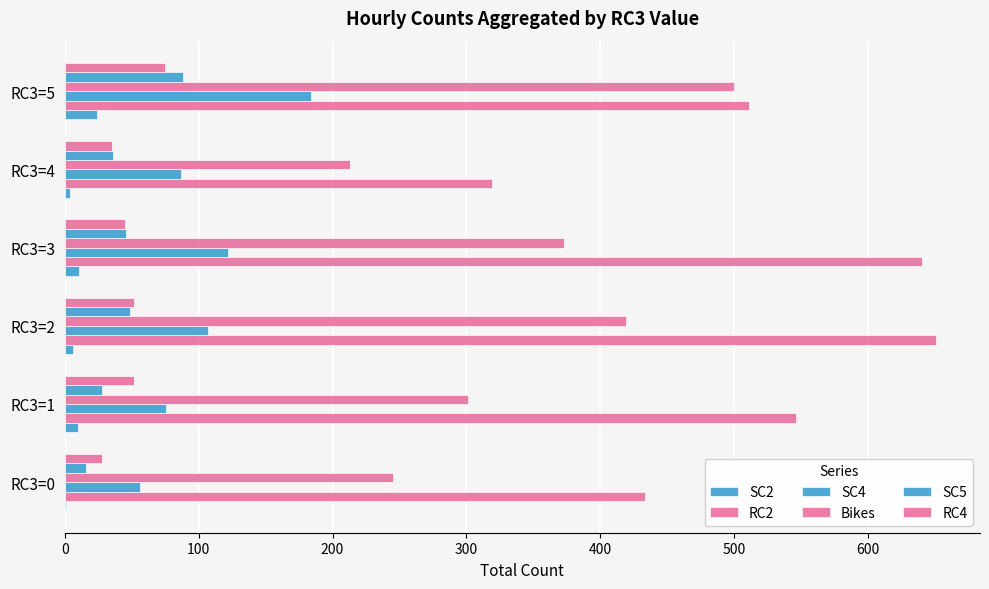

Reading right to left, list all the values displayed in this chart.

SC2: 24	4	11	6	10	1
RC2: 511	319	640	651	546	433
SC4: 184	87	122	107	76	56
Bikes: 500	213	373	419	301	245
SC5: 88	36	46	49	28	16
RC4: 75	35	45	52	52	28